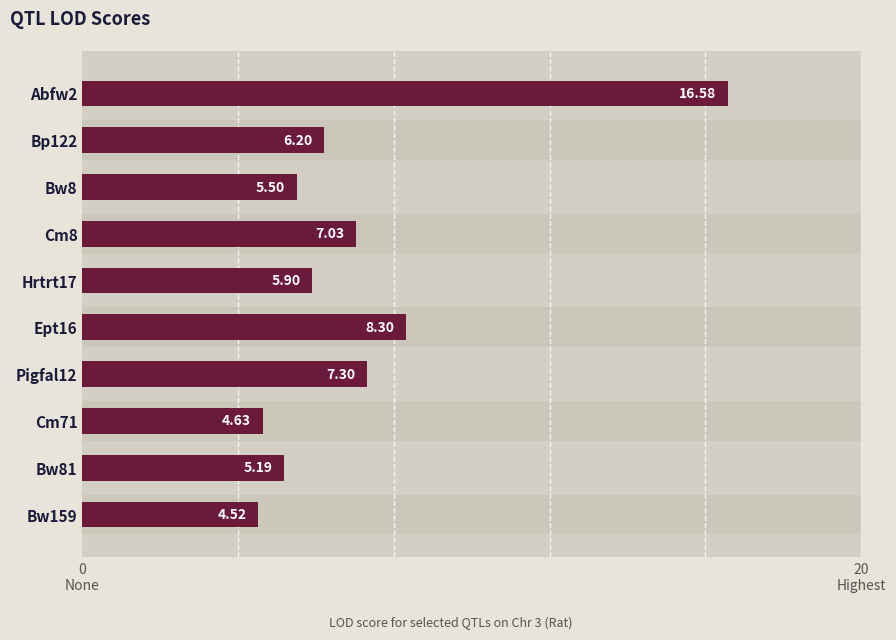

Does the chart contain stacked bars?

No